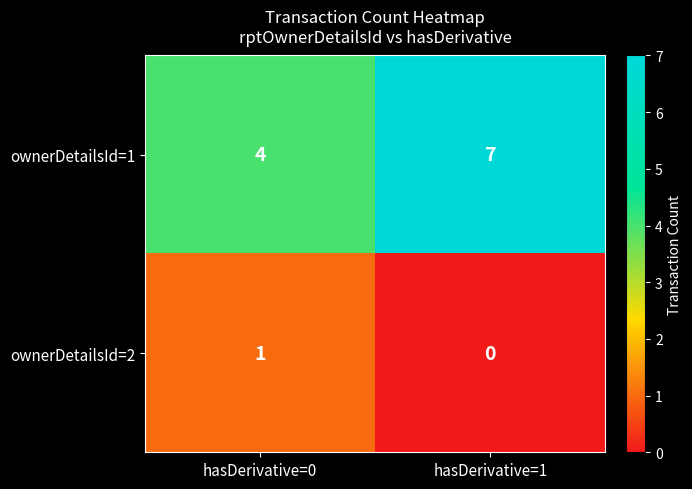

List the labels in order of ownerDetailsId=2 value, largest first.

hasDerivative=0, hasDerivative=1